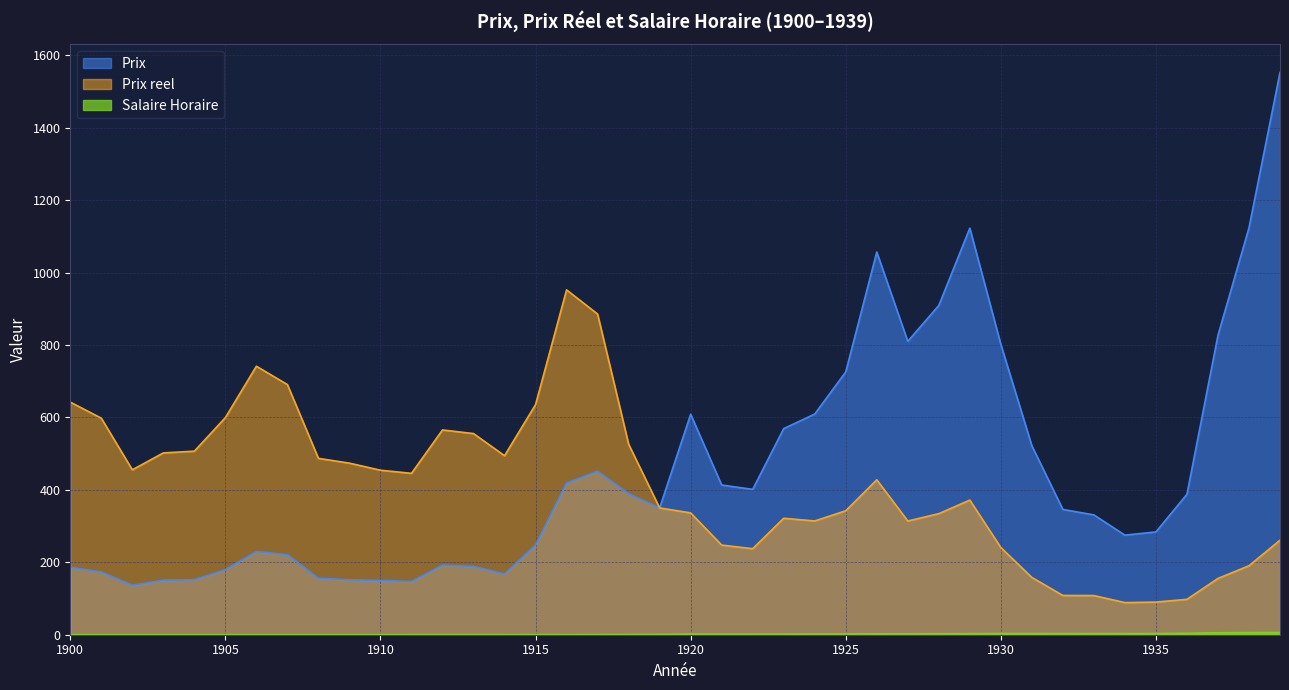

Rank the categories by Prix reel value from highest to lowest.

1916, 1917, 1906, 1907, 1900, 1915, 1905, 1901, 1912, 1913, 1918, 1904, 1903, 1914, 1908, 1909, 1902, 1910, 1911, 1926, 1929, 1919, 1925, 1920, 1928, 1923, 1924, 1927, 1939, 1921, 1930, 1922, 1938, 1931, 1937, 1932, 1933, 1936, 1935, 1934